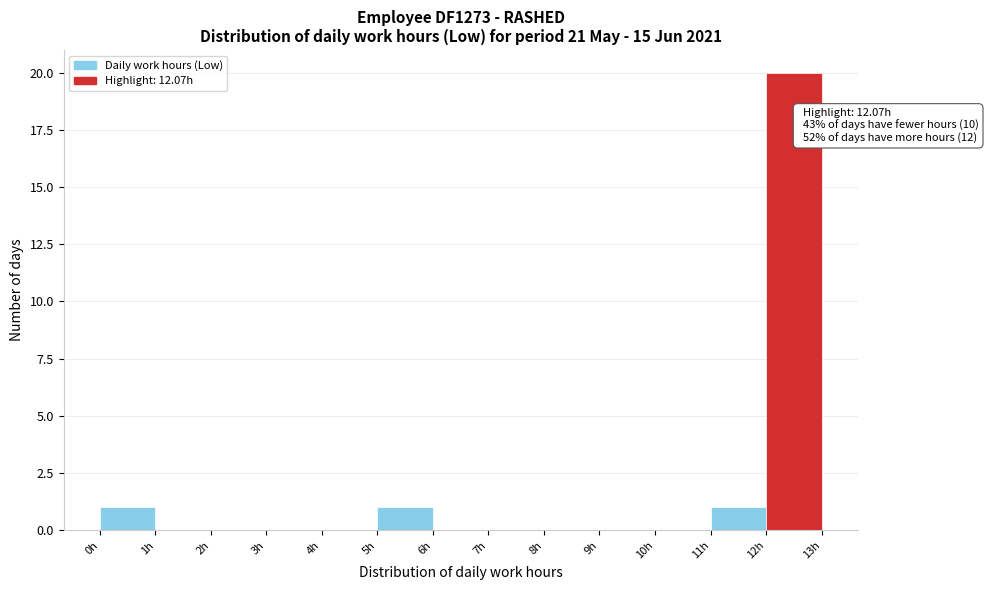

Which range on the x-axis has the tallest bar?

12 to 13